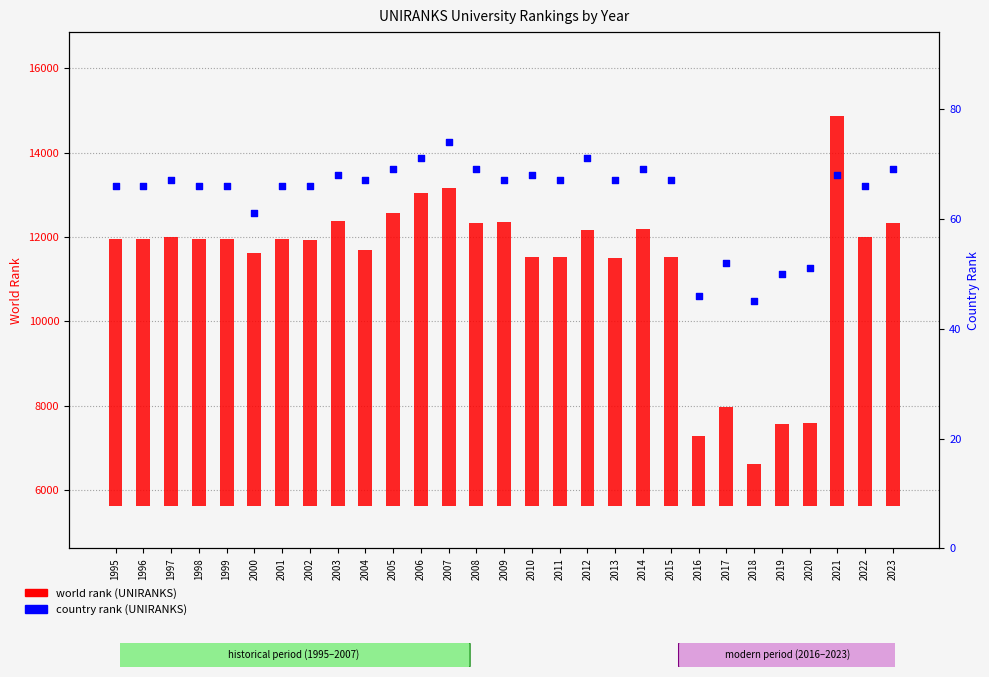

At which category is the sum across all series the highest?

2021